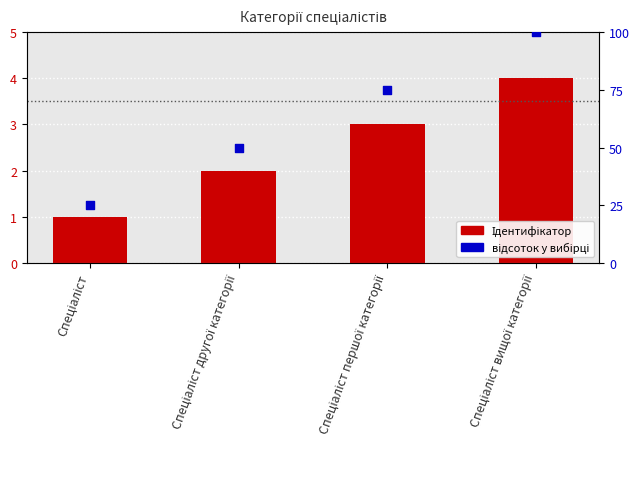

At which category is the sum across all series the highest?

Спеціаліст вищої категорії